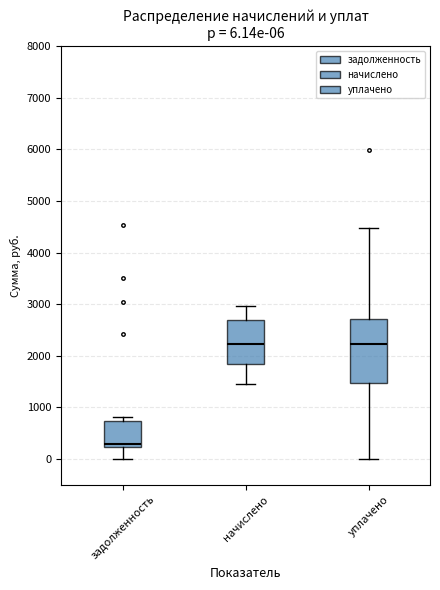

Which box is the tallest, from its lower edge to its upper edge?

уплачено